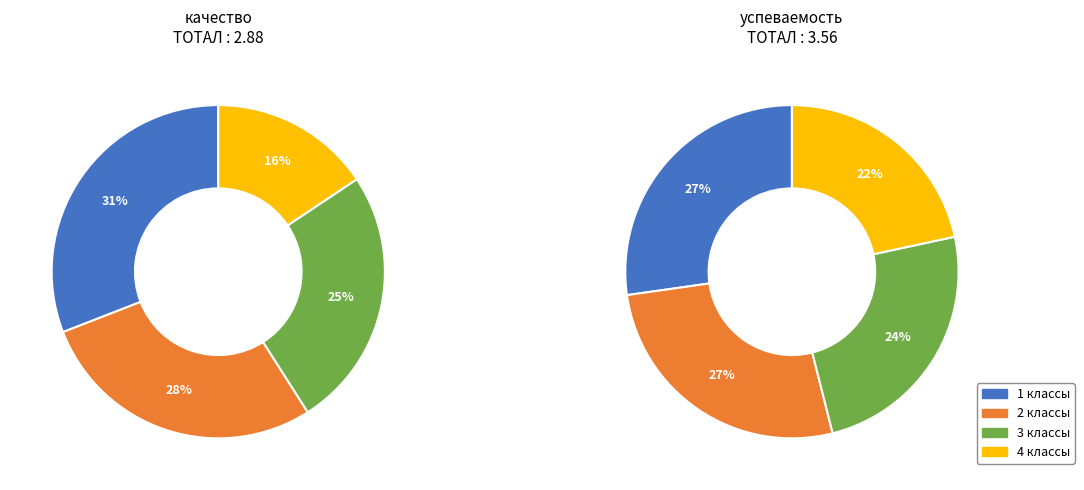

Is the sum of 4 классы and 3 классы greater than half?

No